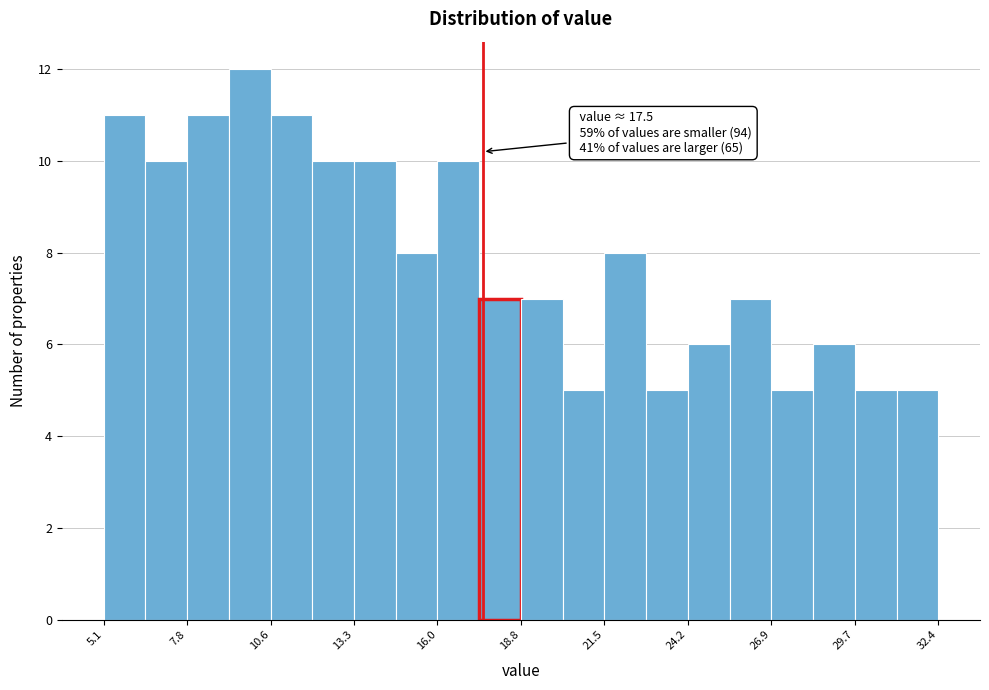

Read against the x-axis, roughly where is the centre of the tallest bar?

10.0